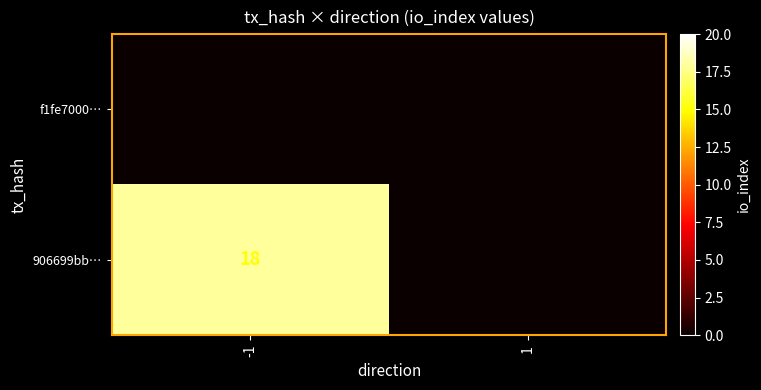

Is it true that 906699bb… equals 10 at -1?

False